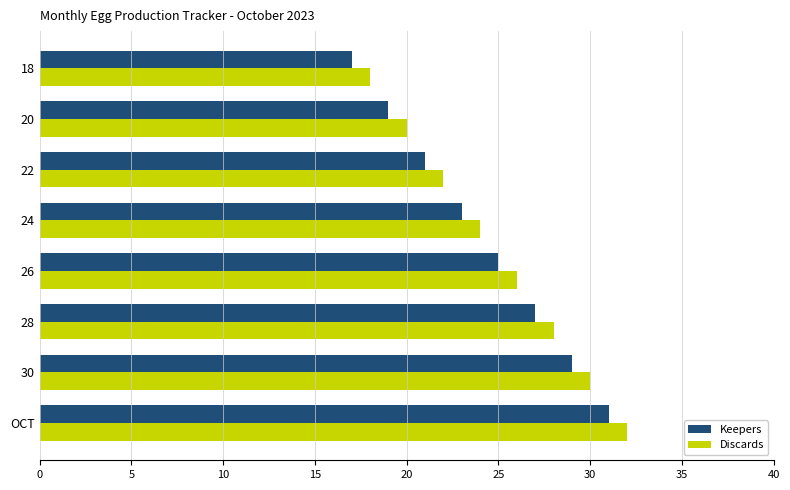

The value of Discards at 22 is 37. True or false?

False